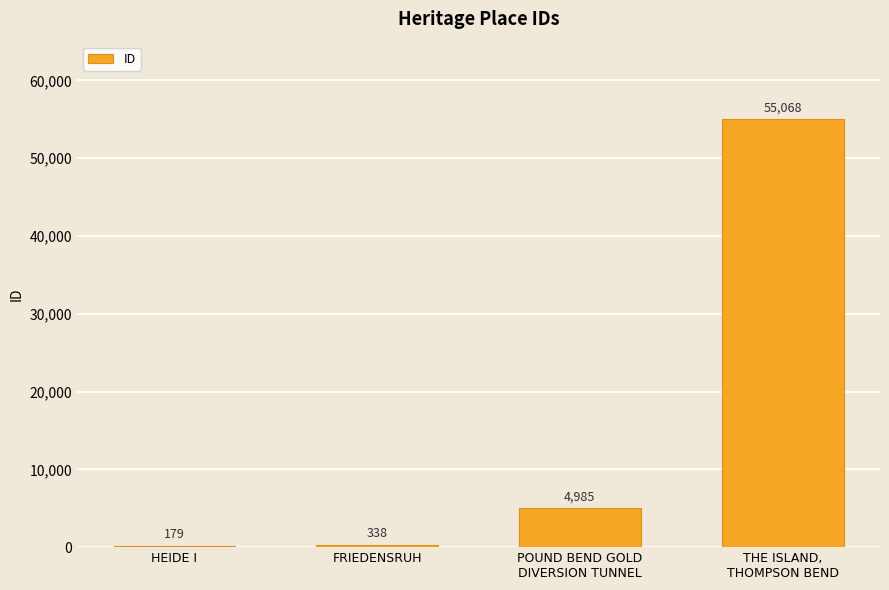

Which category has the highest value across all series?

THE ISLAND,
THOMPSON BEND